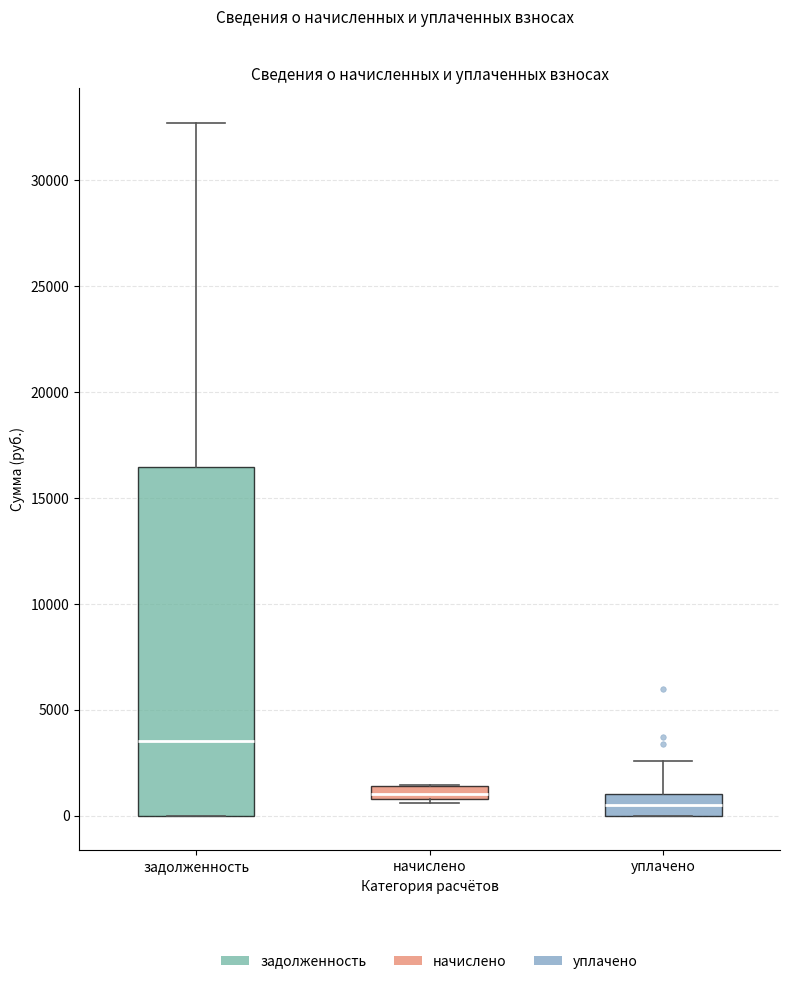

Which box has the highest median line?

задолженность